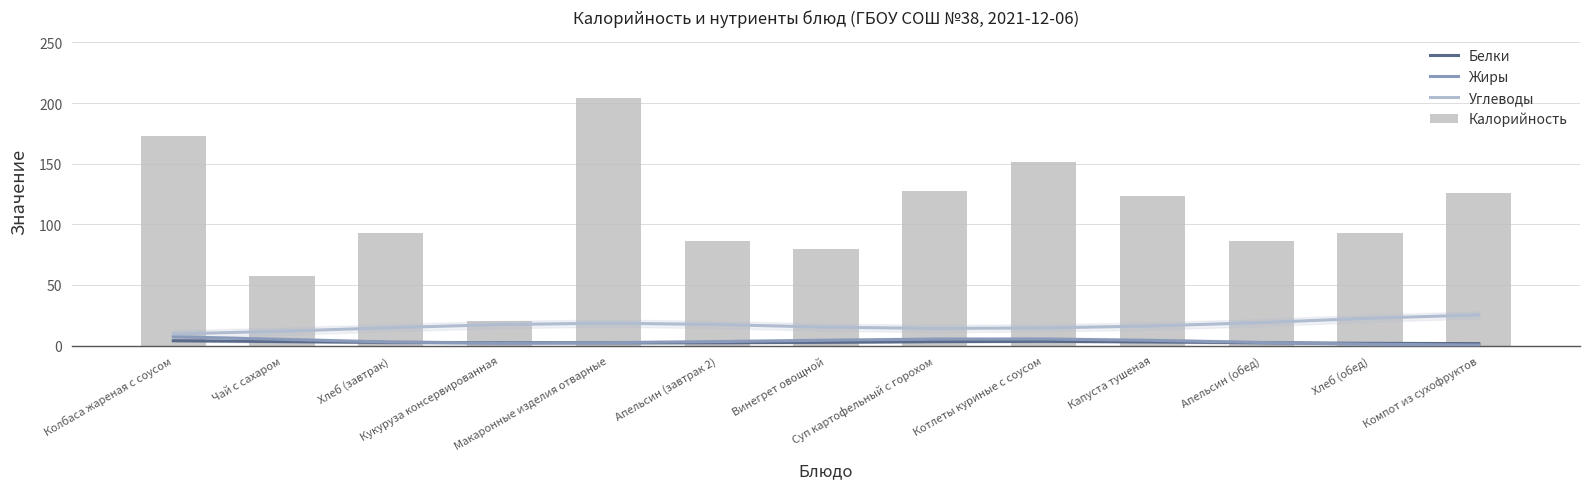

Where does the Белки series first go above 2?

Колбаса жареная с соусом